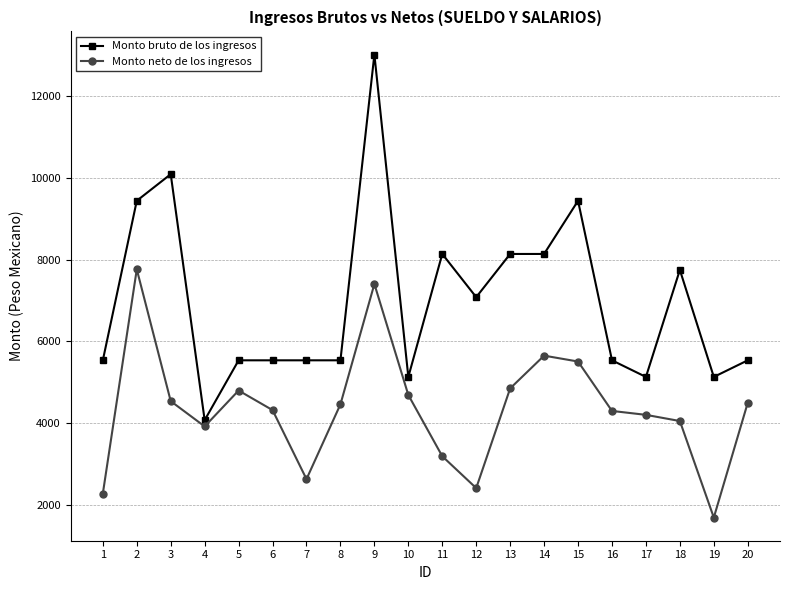

What is the smallest value displayed?

1683.2